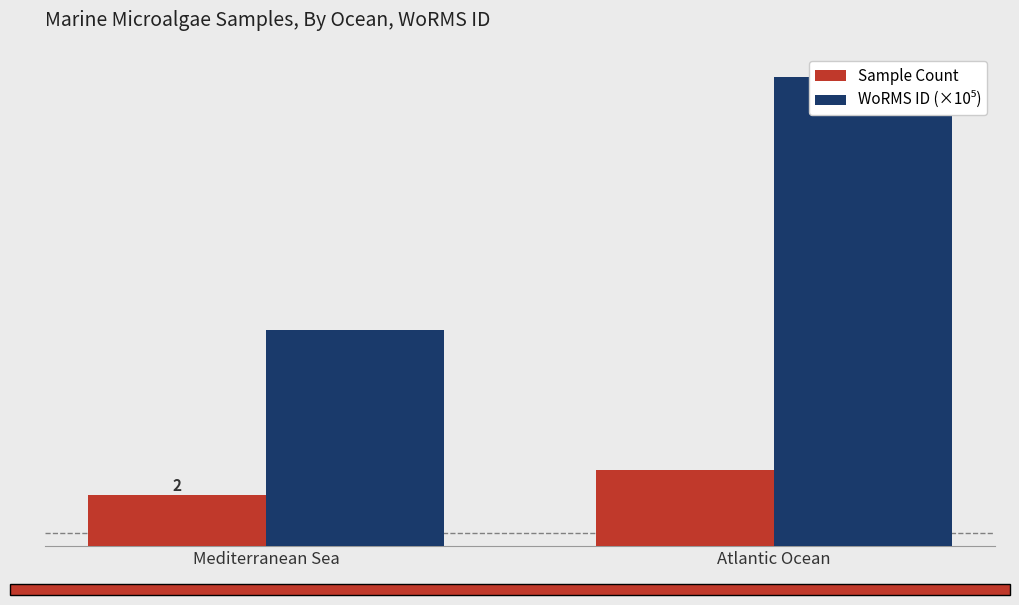

The WoRMS ID (×10⁵) series shows 18.5 at Atlantic Ocean. True or false?

True